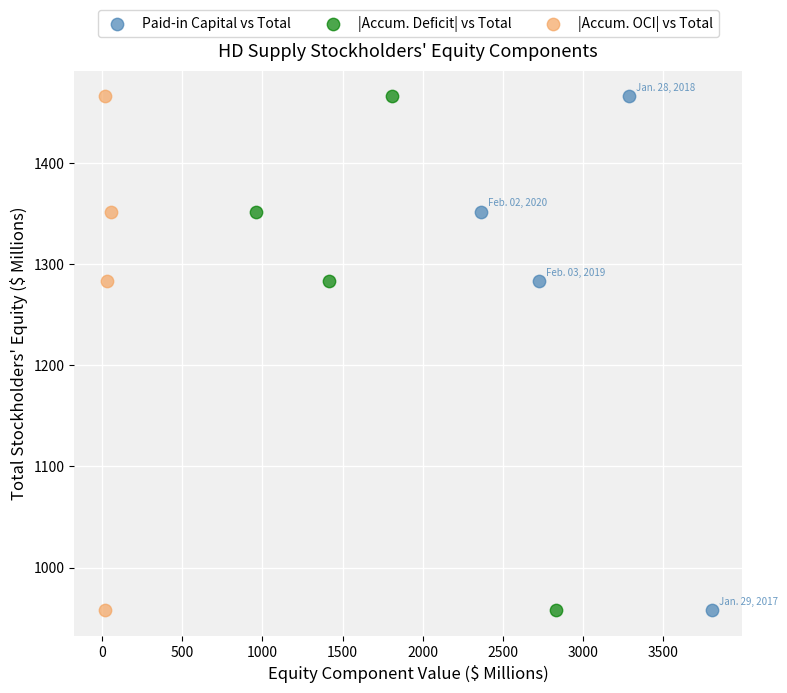

What are all the series names shown in the legend?

Paid-in Capital vs Total, |Accum. Deficit| vs Total, |Accum. OCI| vs Total